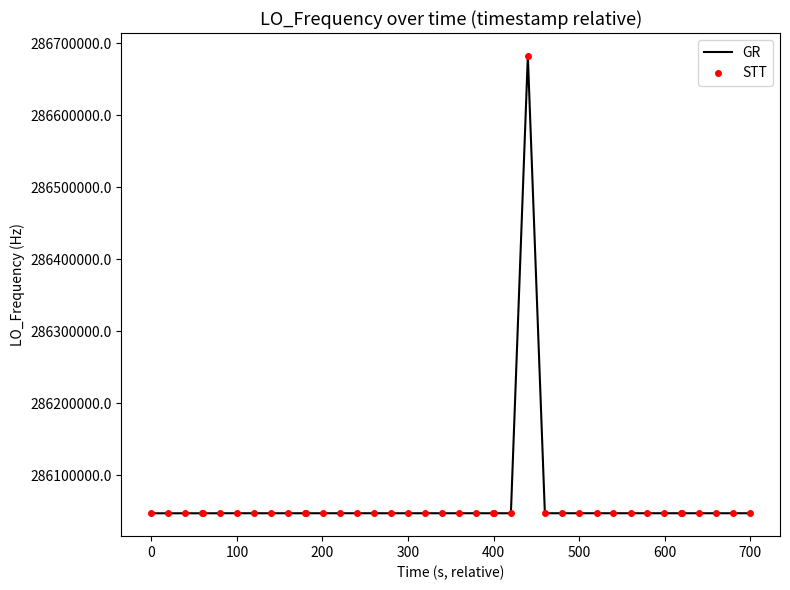

How many values in the GR series exceed 286046999?

22